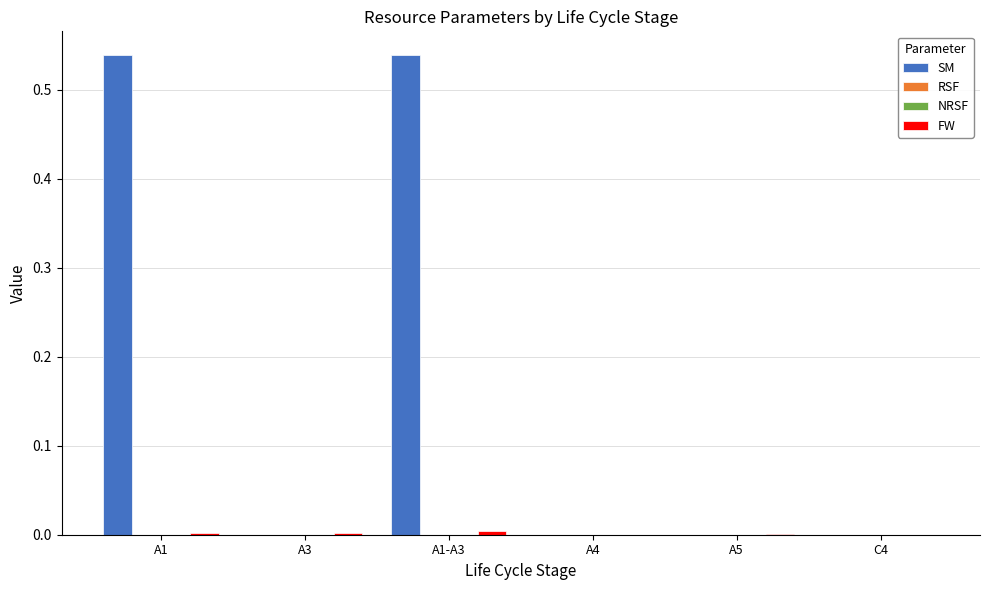

Reading left to right, transcribe all the data shown in this chart.

SM: 0.5	0.0	0.5	0.0	0.0	0.0
RSF: 0.0	0.0	0.0	0.0	0.0	0.0
NRSF: 0.0	0.0	0.0	0.0	0.0	0.0
FW: 0.0	0.0	0.0	0.0	0.0	0.0